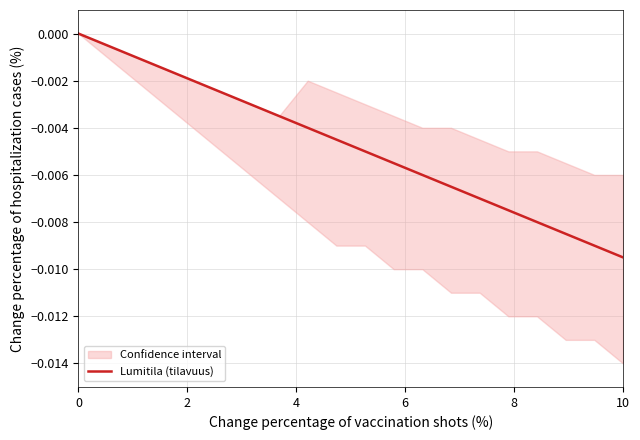

Which category has the lowest value in the Lumitila (tilavuus) series?

10